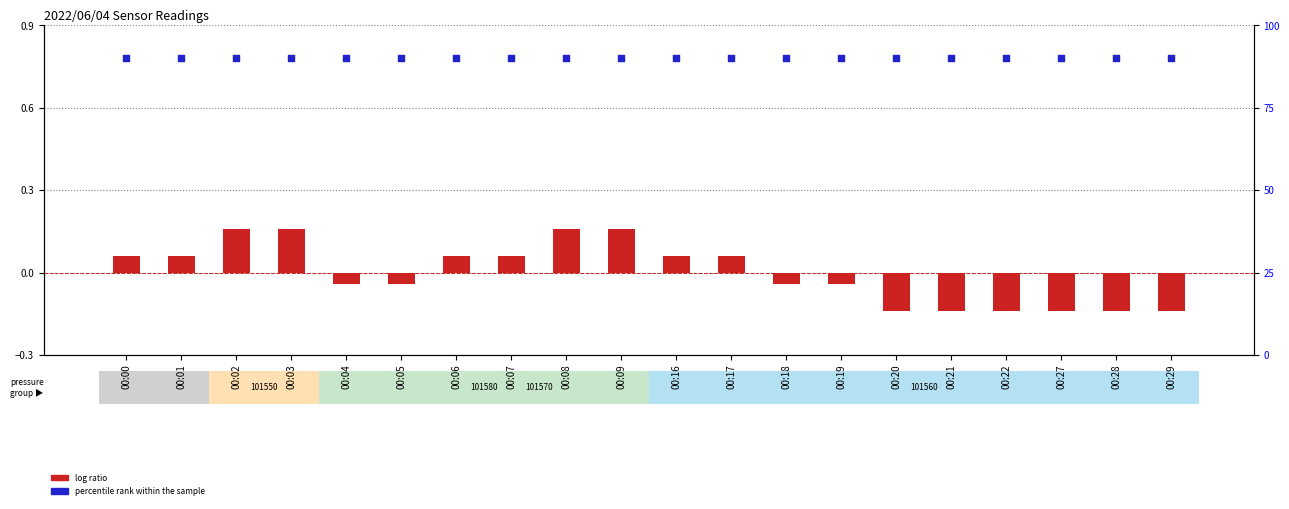

Which series has the widest spread of Y values?

log ratio